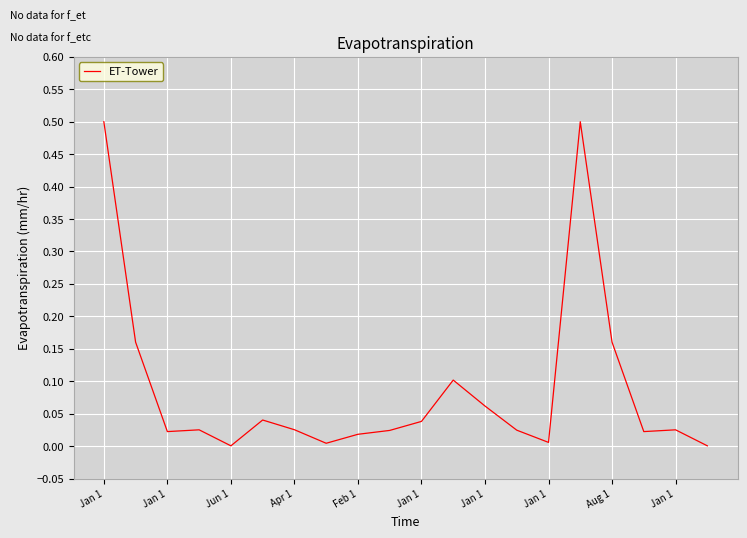

What is the difference between the maximum and minimum values?

0.5